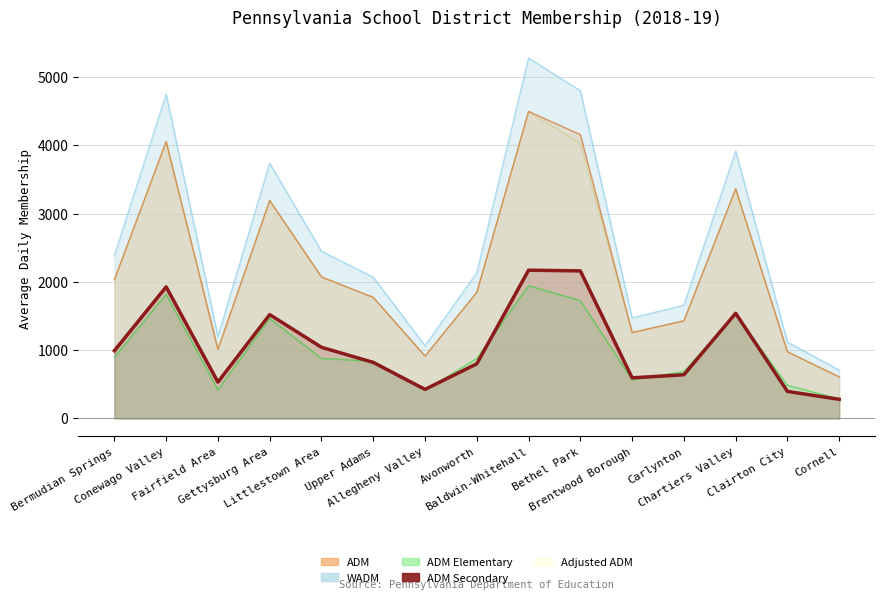

The chart shows a value of 1538.7 at Chartiers Valley. True or false?

True